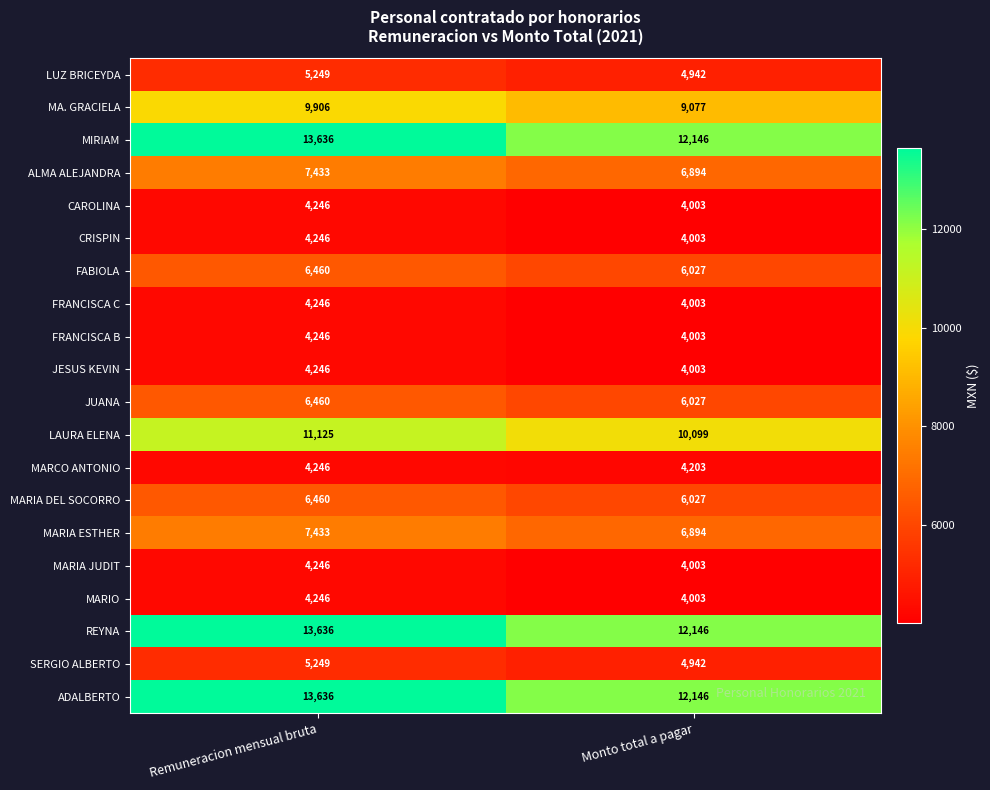

List the labels in order of LAURA ELENA value, largest first.

Remuneracion mensual bruta, Monto total a pagar